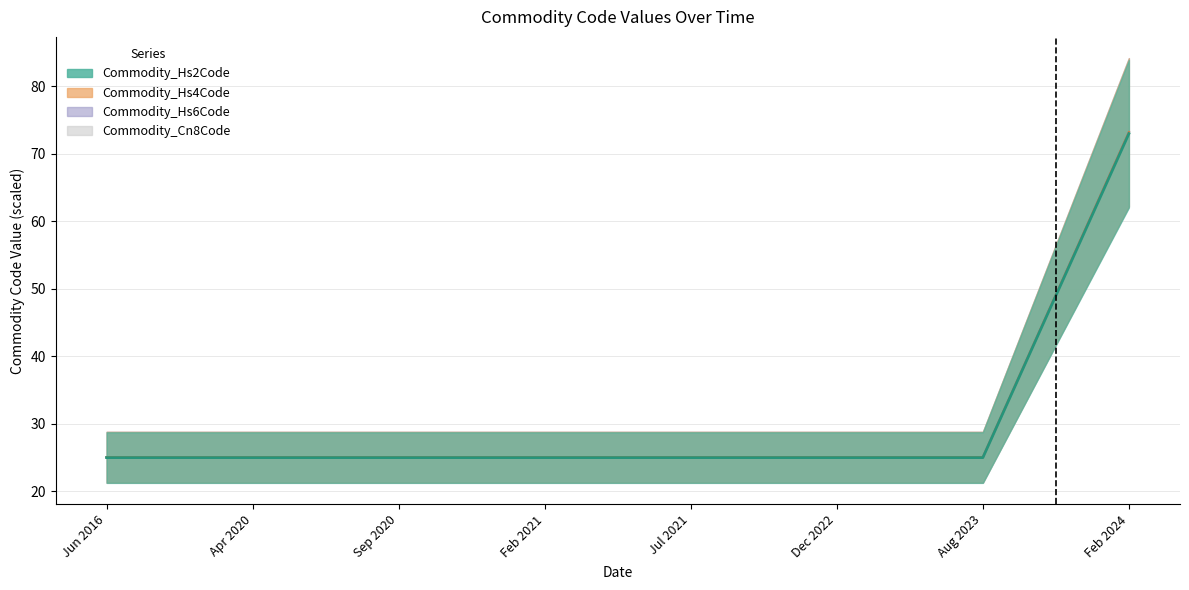

What is the approximate value of Commodity_Hs2Code at Aug 2023?

25.1